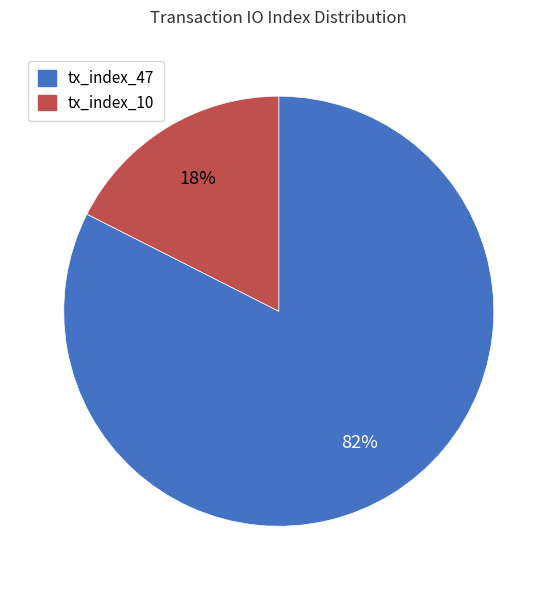

To the nearest percent, what is the combined percentage of tx_index_47 and tx_index_10?

100%